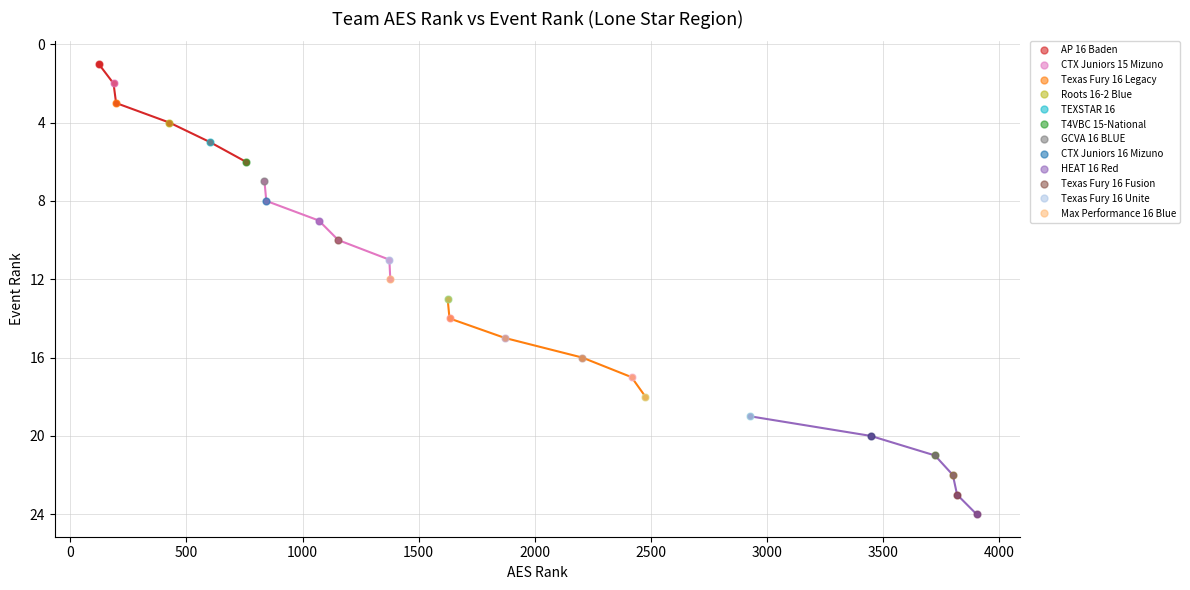

Is this an area chart (filled region under the line)?

No